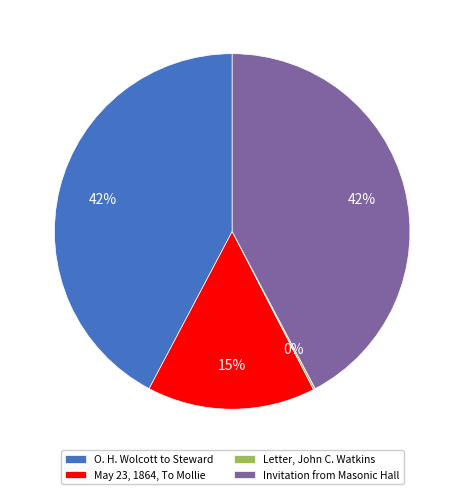

Is there a majority slice in this chart?

No